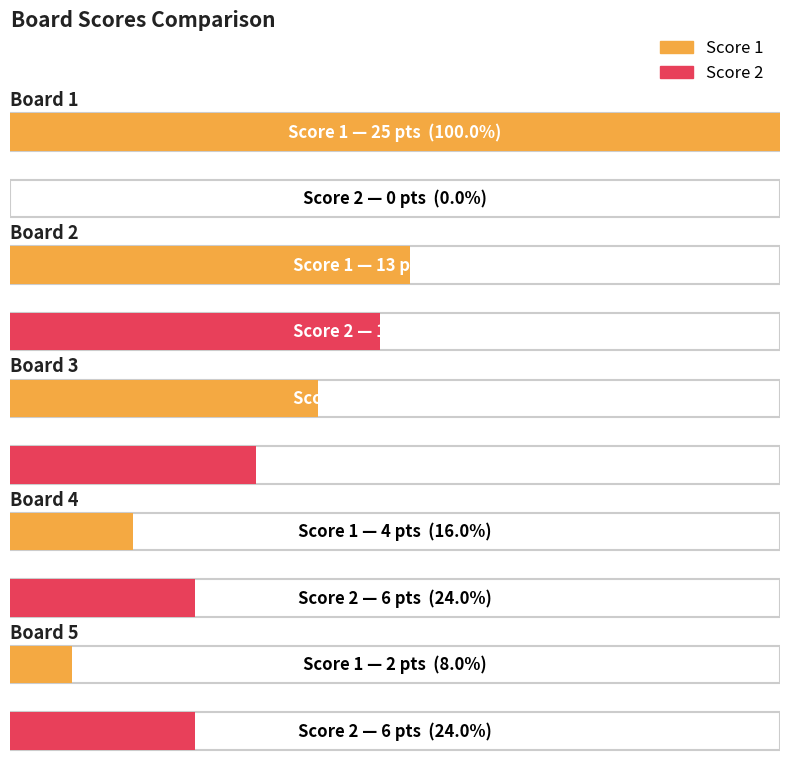

How many groups of bars are there?

5